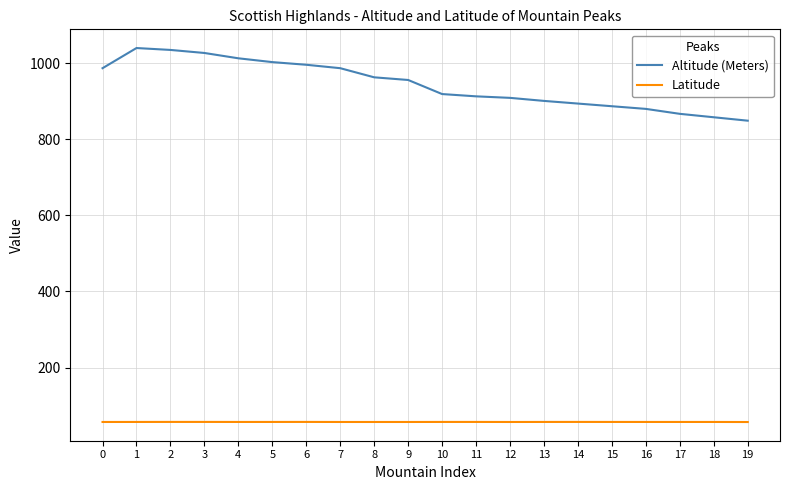

List the series in order of their overall mean, lowest first.

Latitude, Altitude (Meters)